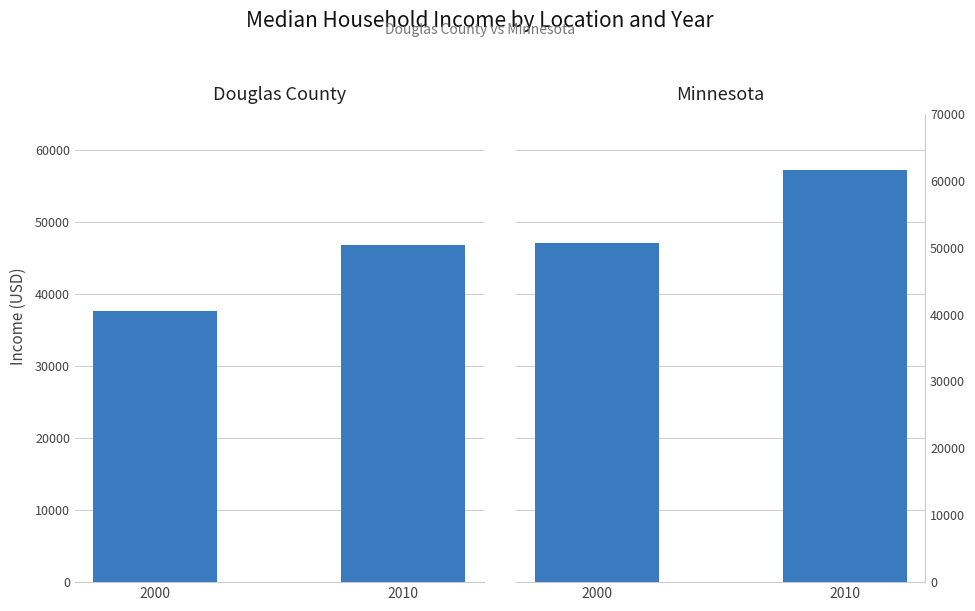

Reading left to right, list all the values displayed in this chart.

Douglas County: 37703	46789
Minnesota: 47111	57243